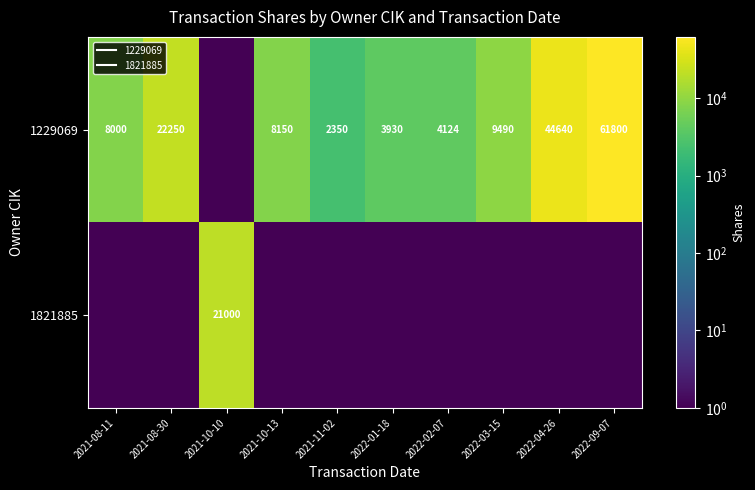

Is it true that 1229069 equals 22250.0 at 2021-08-30?

True